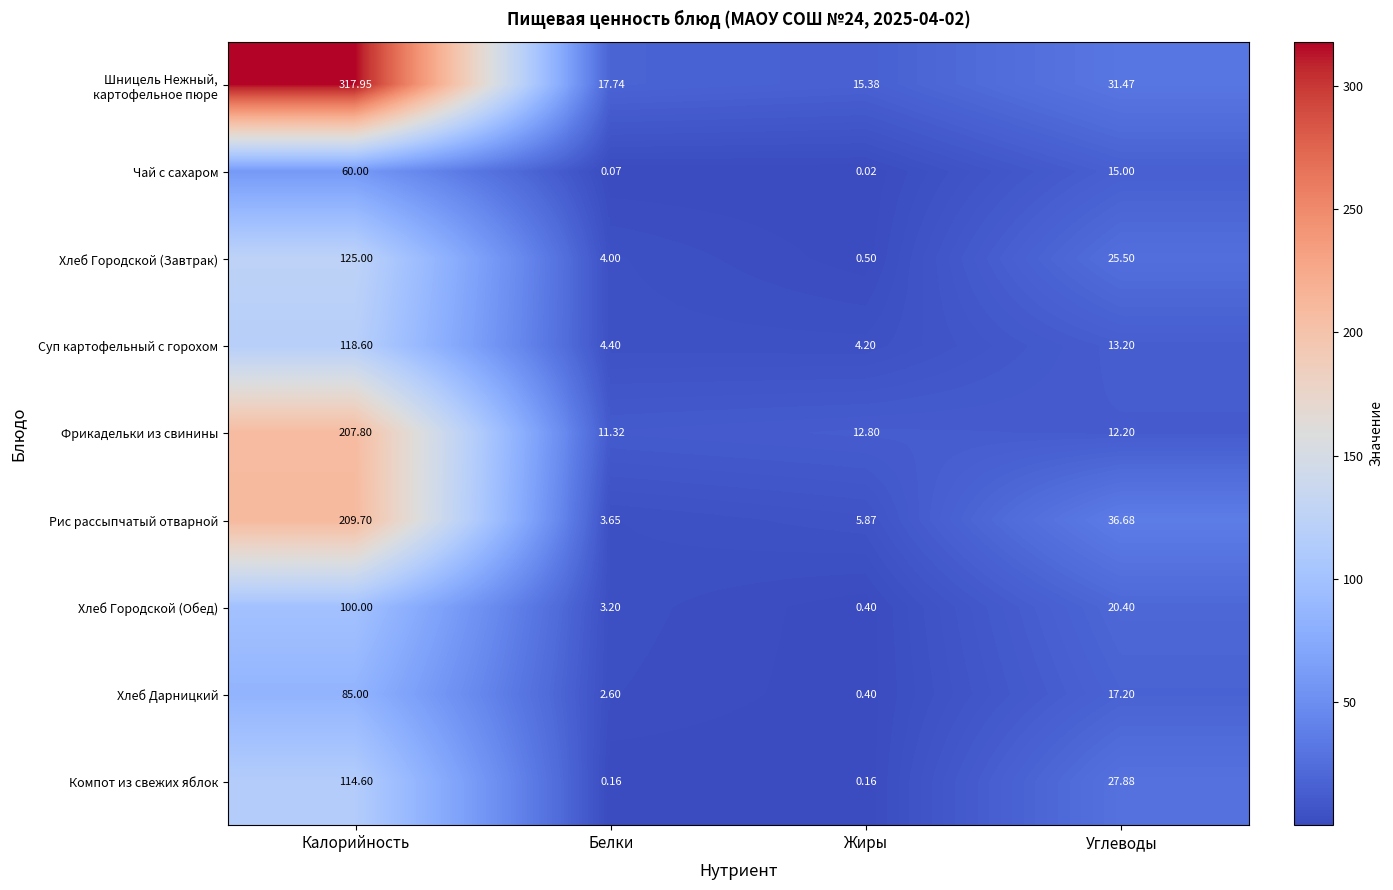

What is the total value across all series at Белки?

47.1